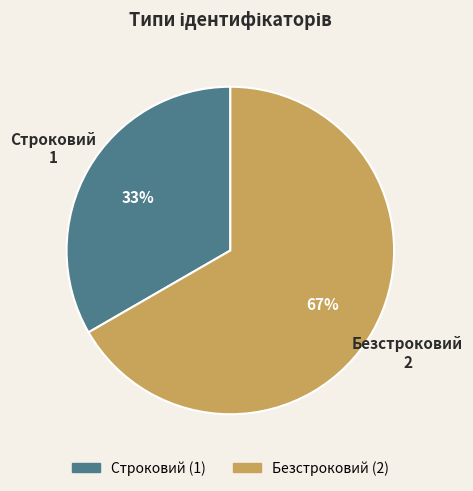

Is it true that Строковий is 33% of the pie?

True